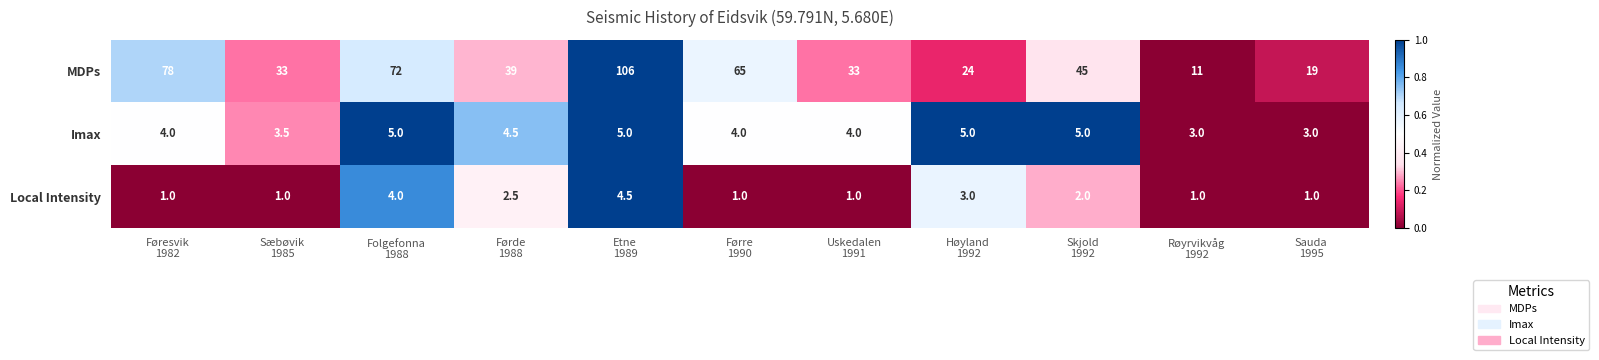

Which series has the widest spread of values?

MDPs